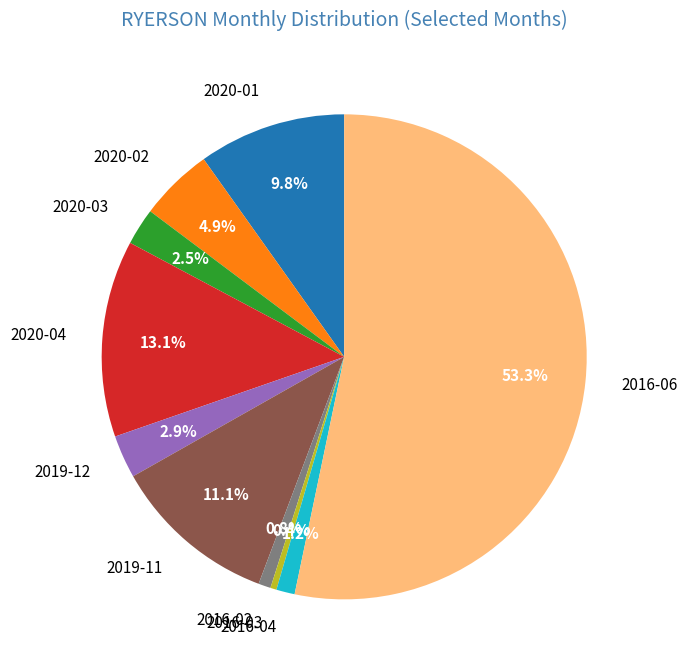

What percentage is the 2019-12 slice, to the nearest percent?

3%